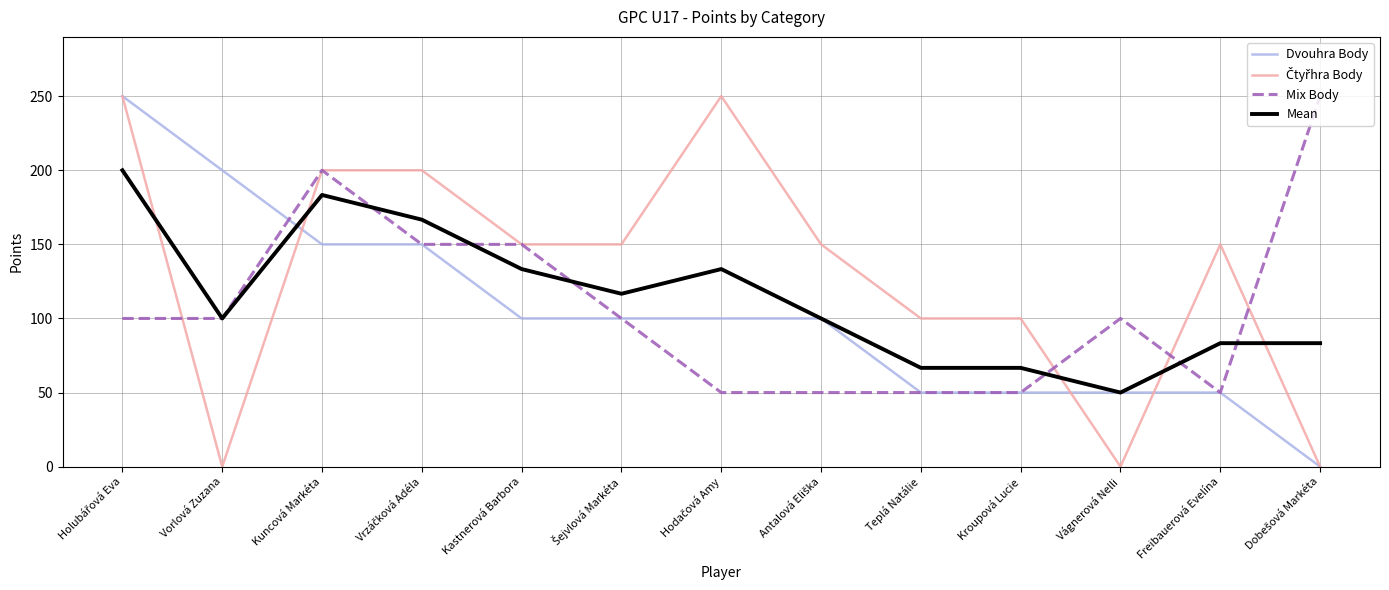

The value of Mean at Kastnerová Barbora is 59.7. True or false?

False